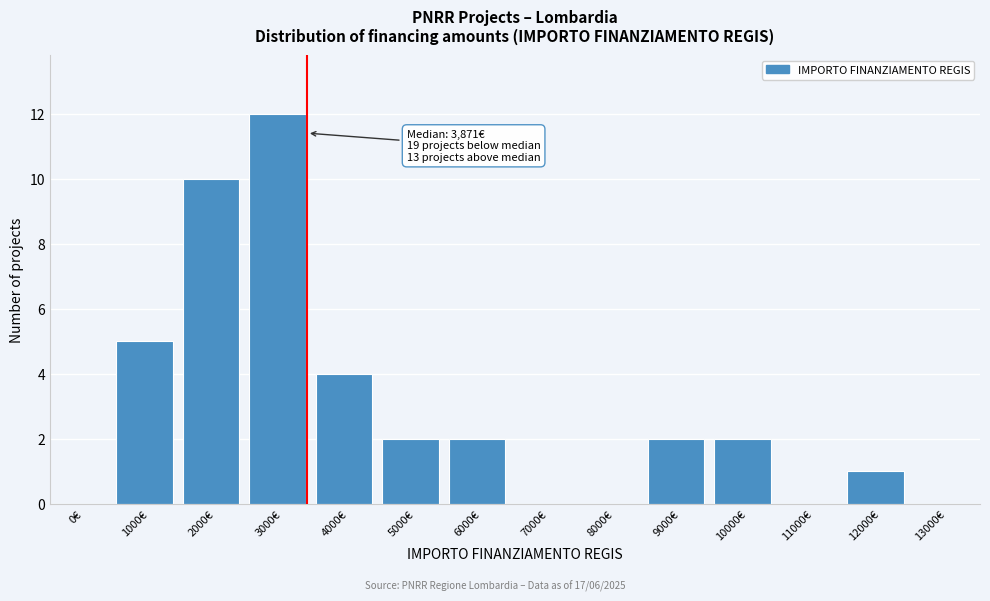

Reading right to left, transcribe all the data shown in this chart.

13000€=0	12000€=1	11000€=0	10000€=2	9000€=2	8000€=0	7000€=0	6000€=2	5000€=2	4000€=4	3000€=12	2000€=10	1000€=5	0€=0